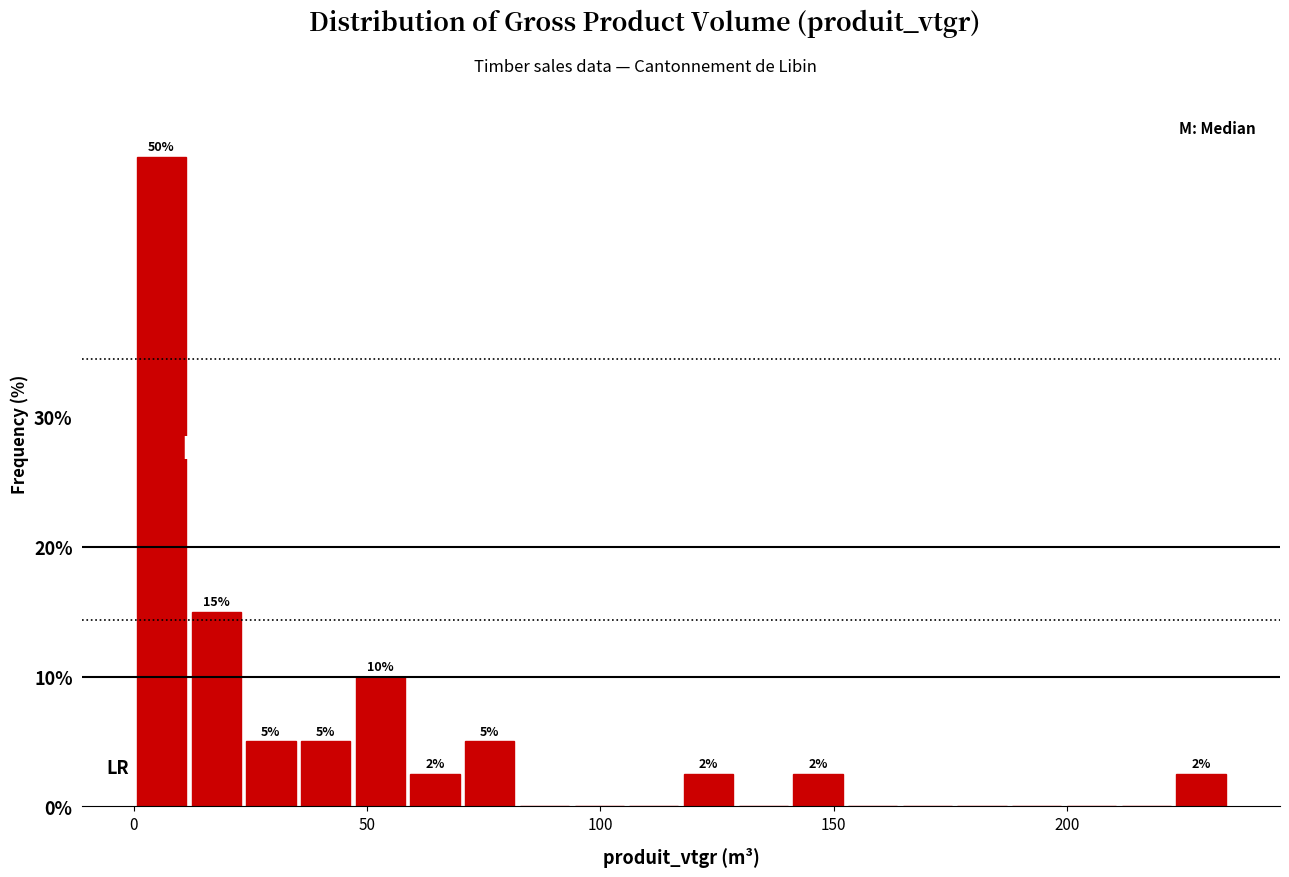

Around what value on the x-axis is the tallest bar? Give the approximate position of its centre, as read against the axis.

5